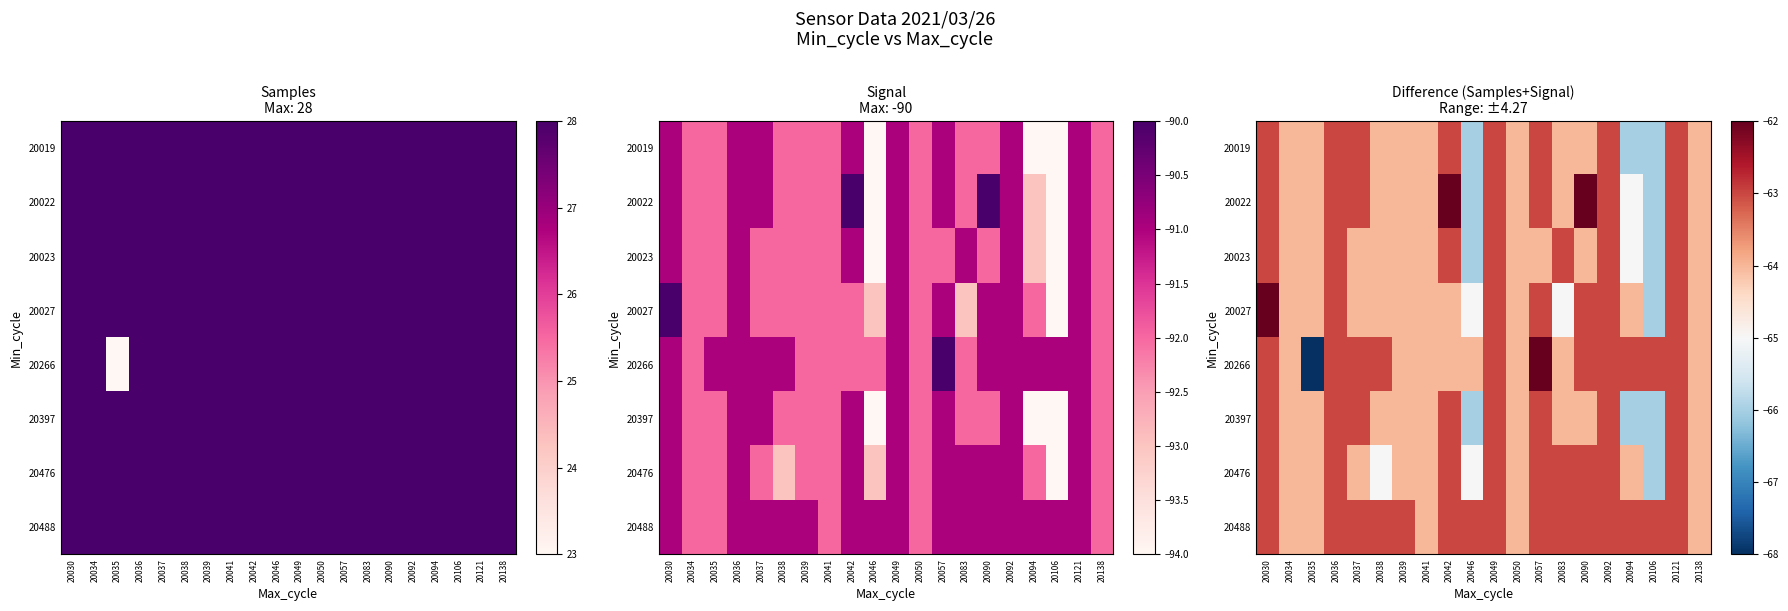

At which label does 20023 reach its minimum?

20046